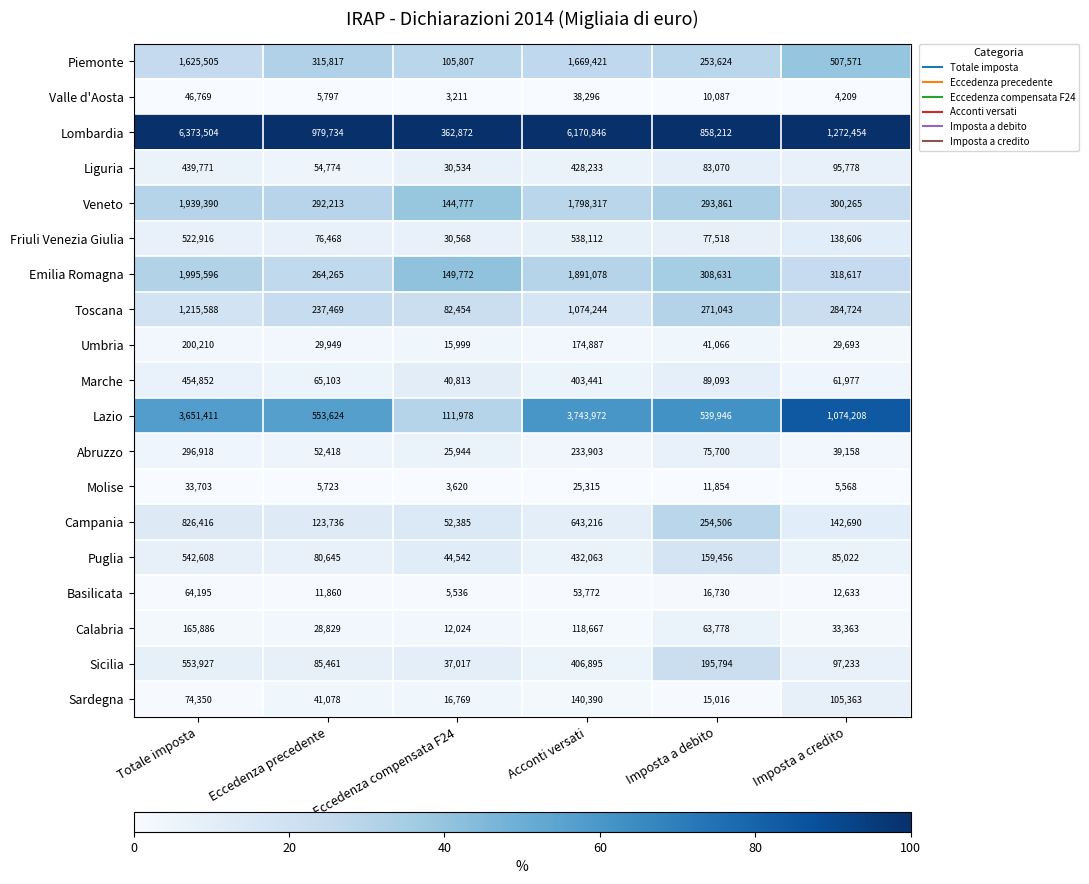

Where is Puglia nearest to the value 293575?

Imposta a debito